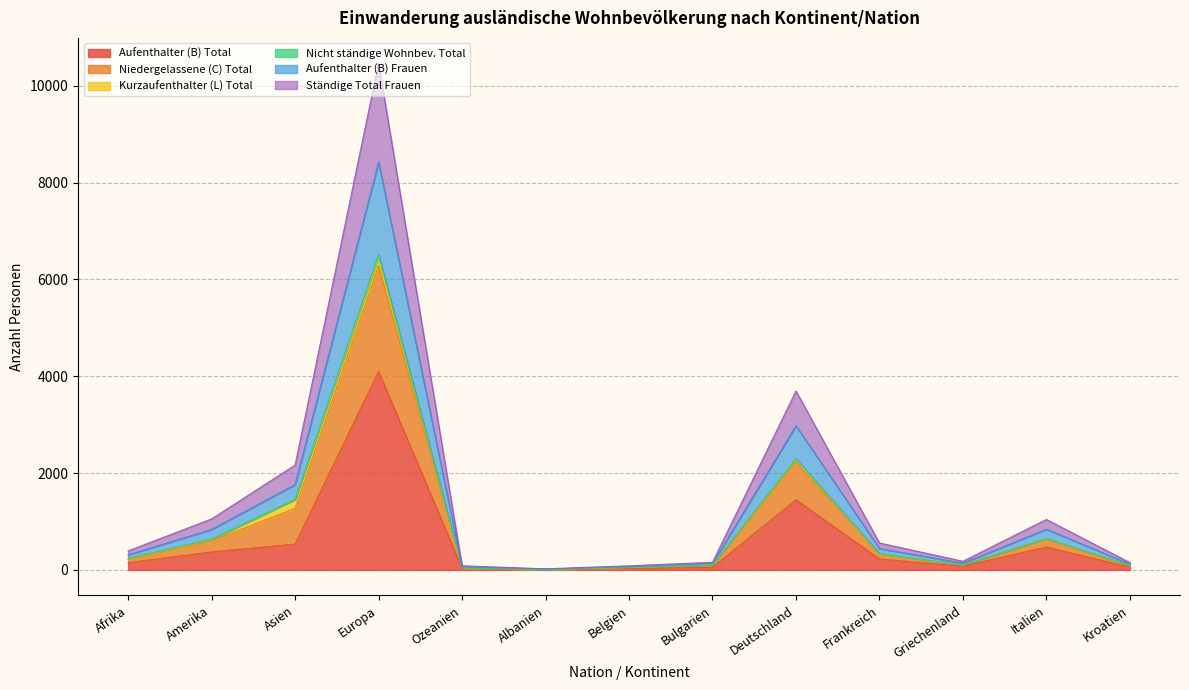

The Aufenthalter (B) Frauen series shows 99 at Griechenland. True or false?

True